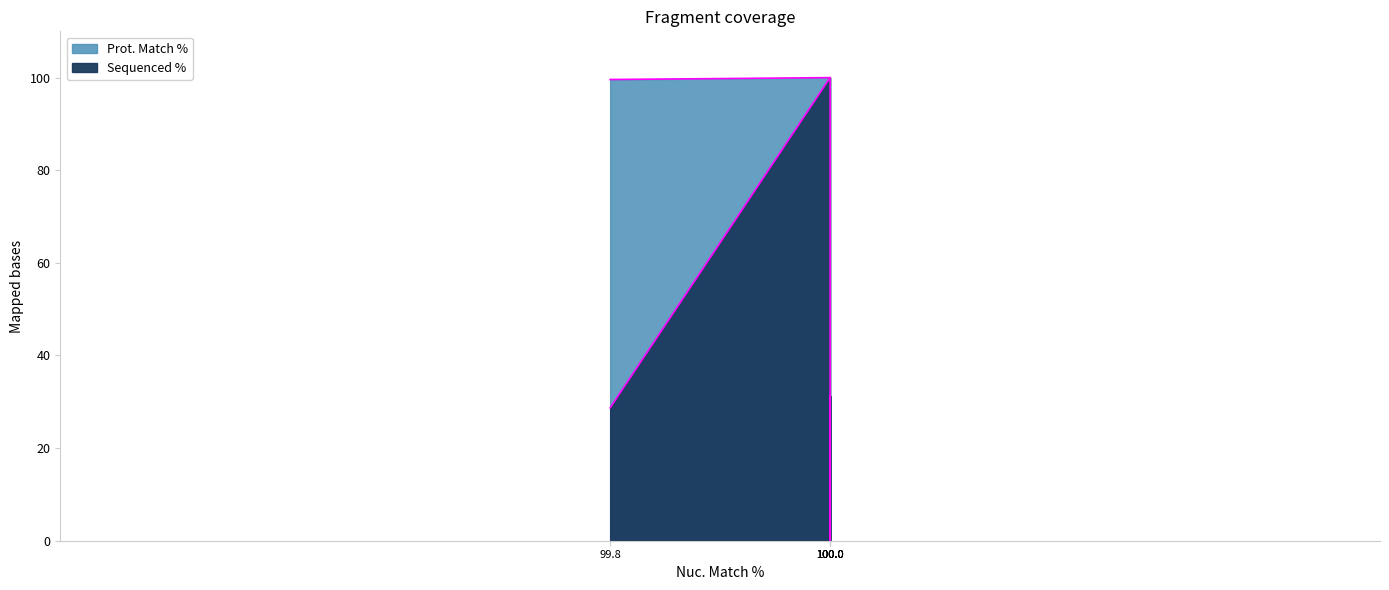

True or false: Prot. Match % and Sequenced % cross at least once.

False